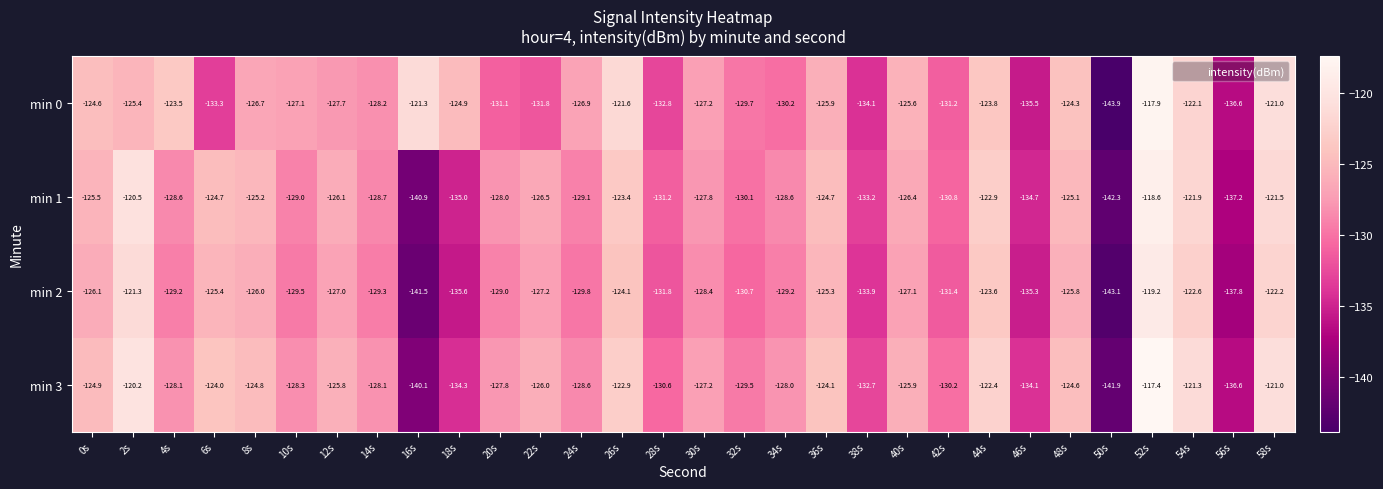

At 40s, list the series in order from largest to smallest.

min 0, min 3, min 1, min 2